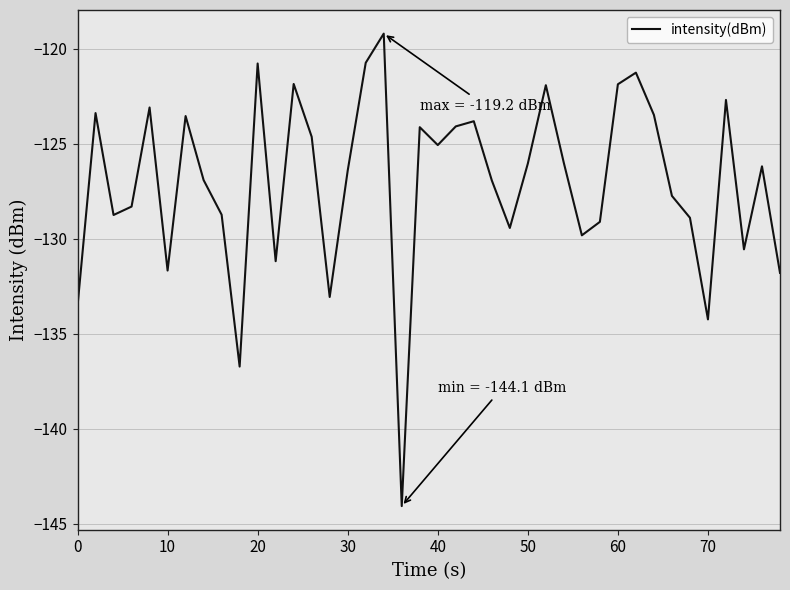

What is the difference between the second highest and minimum values?

23.3